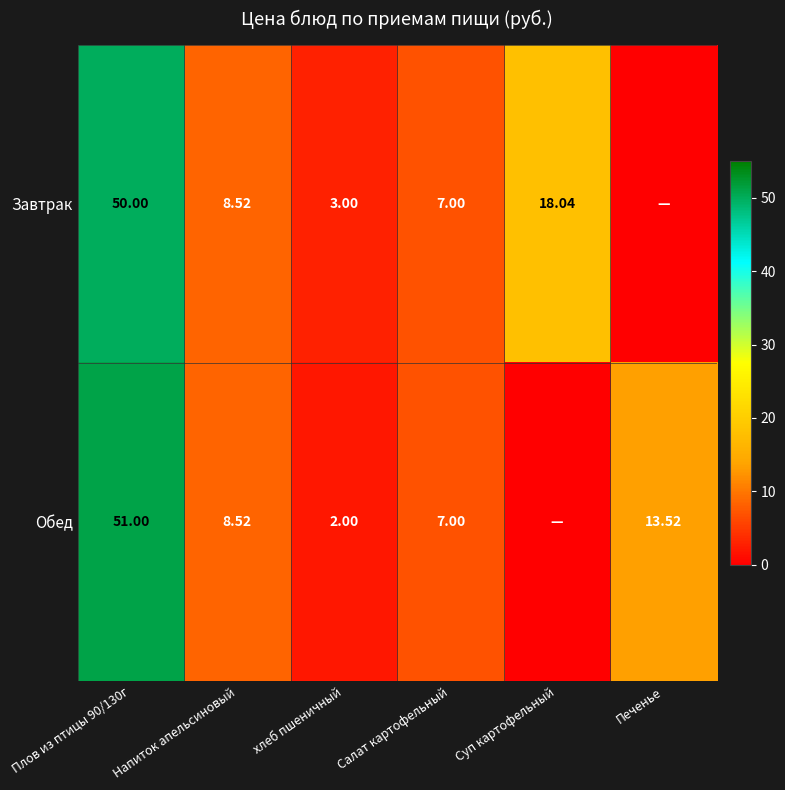

Which series changed the most between хлеб пшеничный and Салат картофельный?

Обед